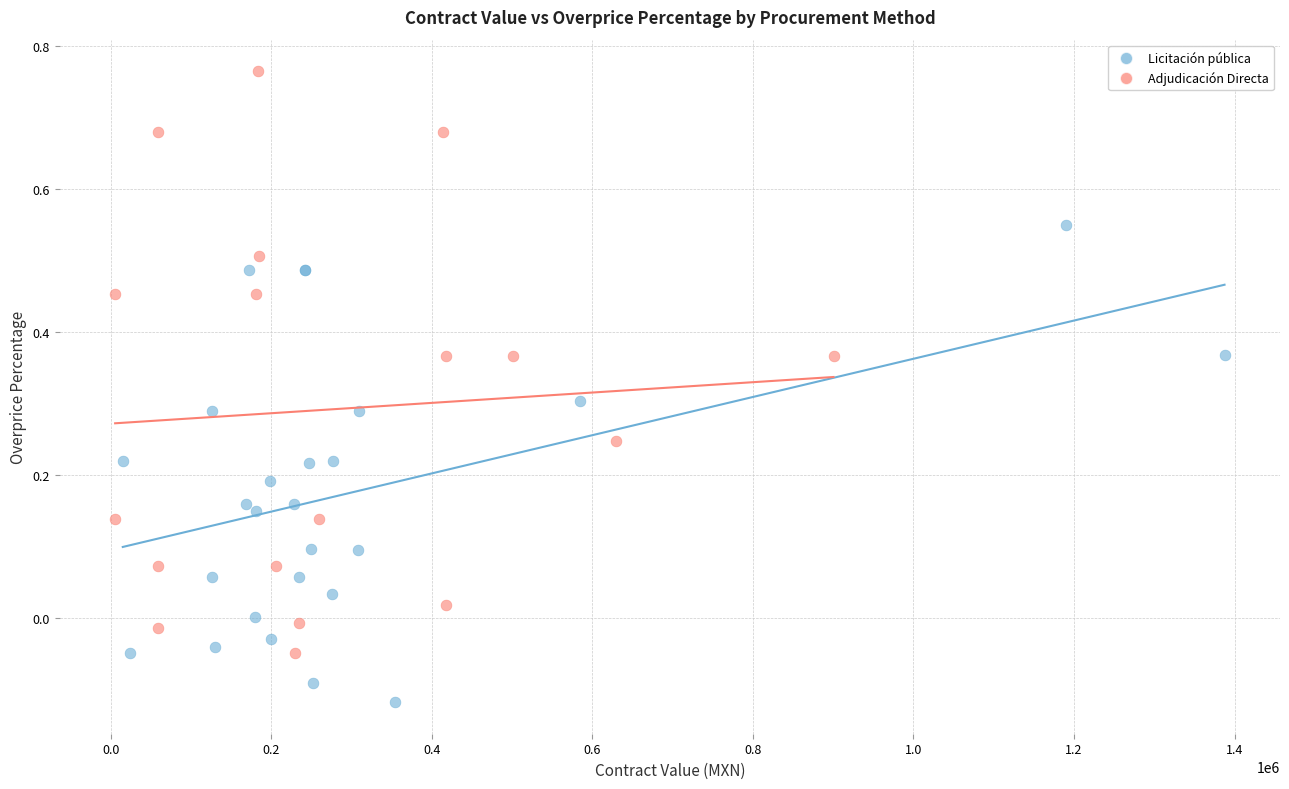

Which series reaches the minimum Y coordinate?

Licitación pública